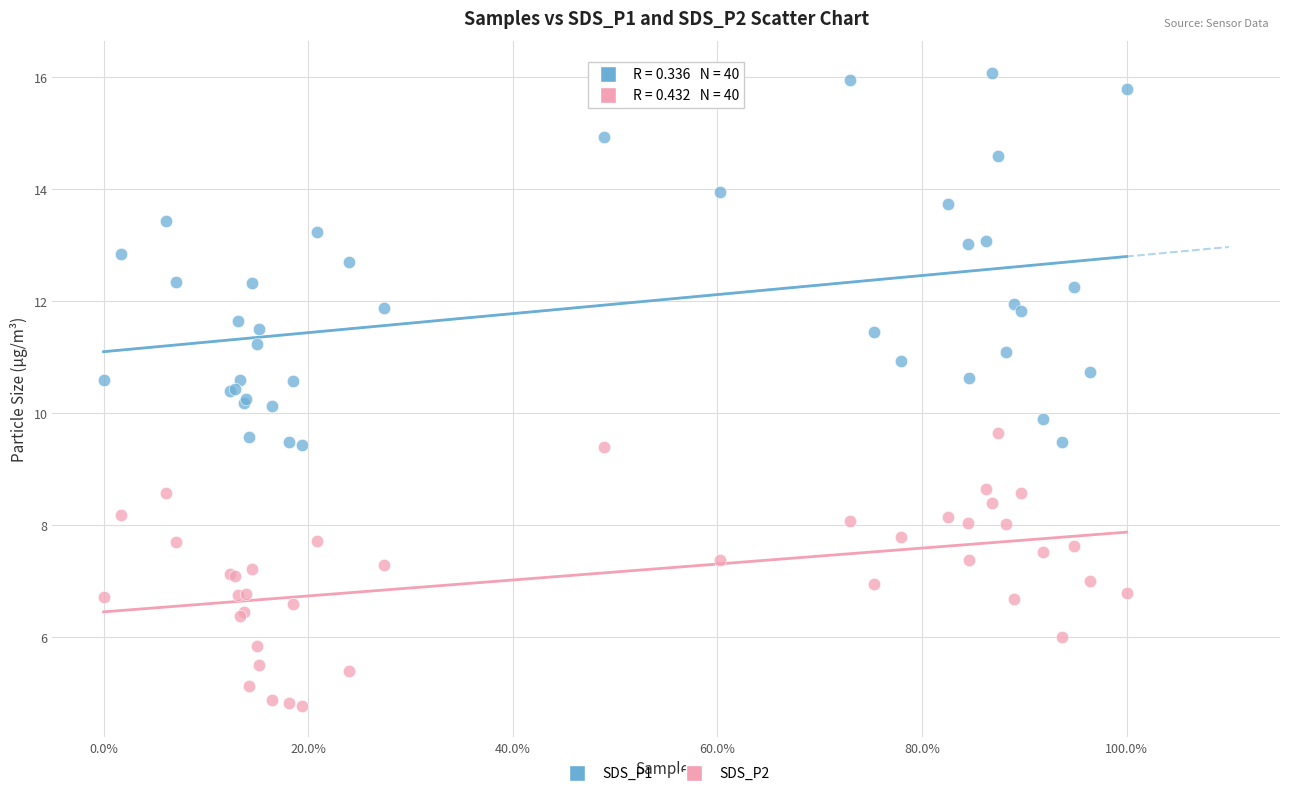

Which series contains the lowest Y value?

SDS_P2